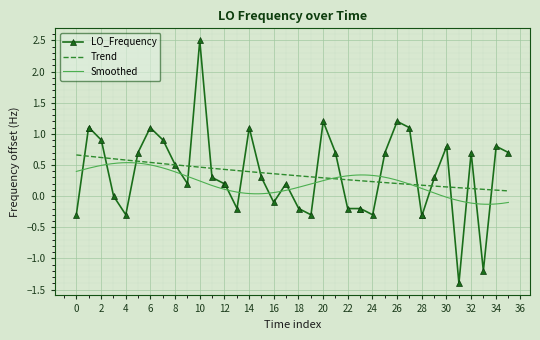

The value of LO_Frequency at 0 is -0.3. True or false?

True